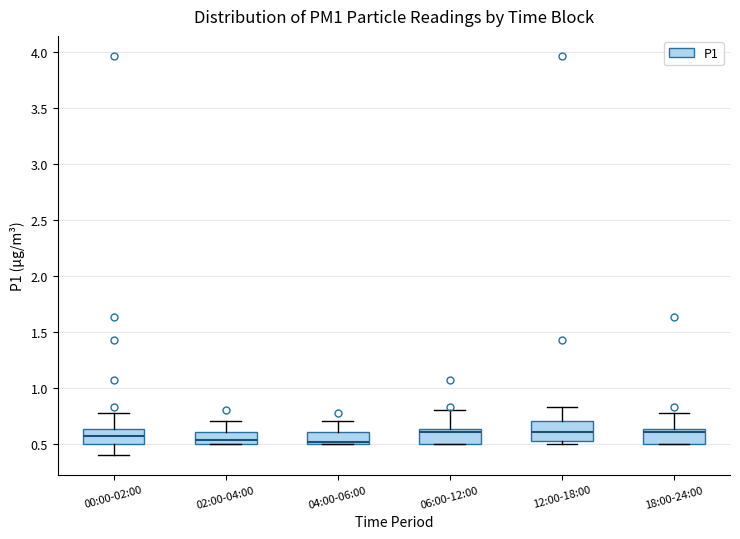

Reading left to right, read every box against the y-axis: the position of its median line, the range the box covers, and the ends of its whiskers. The values are not printed on the chart, so give them approximately, as read against the axis.

00:00-02:00: median 0.55, box 0.50 to 0.65, whiskers 0.40 to 0.75
02:00-04:00: median 0.55, box 0.50 to 0.60, whiskers 0.50 to 0.70
04:00-06:00: median 0.50 (drawn on the box's lower edge), box 0.50 to 0.60, whiskers 0.50 to 0.70
06:00-12:00: median 0.60, box 0.50 to 0.65, whiskers 0.50 to 0.80
12:00-18:00: median 0.60, box 0.50 to 0.70, whiskers 0.50 (just below the box's lower edge) to 0.85
18:00-24:00: median 0.60, box 0.50 to 0.65, whiskers 0.50 to 0.75